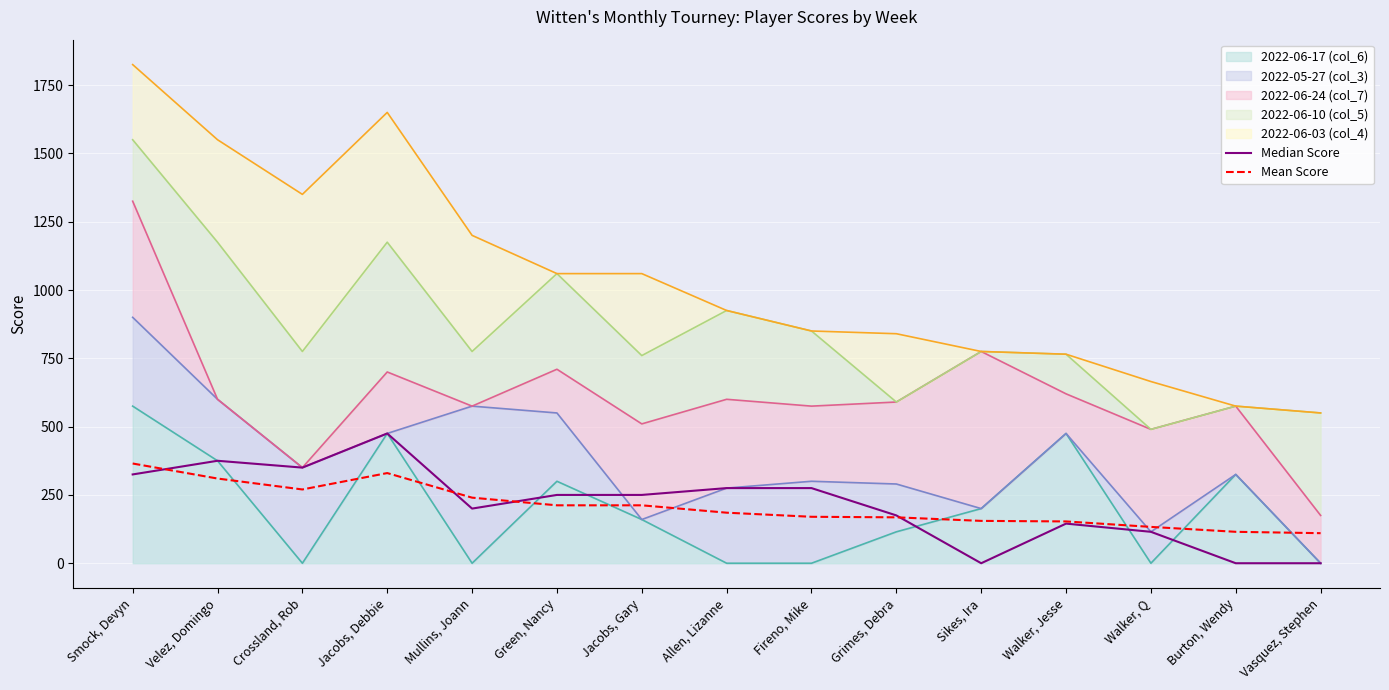

Rank the categories by Median Score value from lowest to highest.

Sikes, Ira, Burton, Wendy, Vasquez, Stephen, Walker, Q, Walker, Jesse, Grimes, Debra, Mullins, Joann, Green, Nancy, Jacobs, Gary, Allen, Lizanne, Fireno, Mike, Smock, Devyn, Crossland, Rob, Velez, Domingo, Jacobs, Debbie